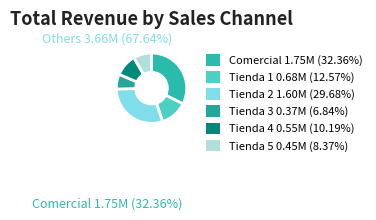

To the nearest percent, what is the combined percentage of Tienda 1 and Tienda 2?

42%